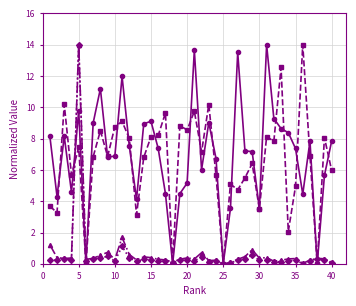

What is the greatest value displayed?

14.0